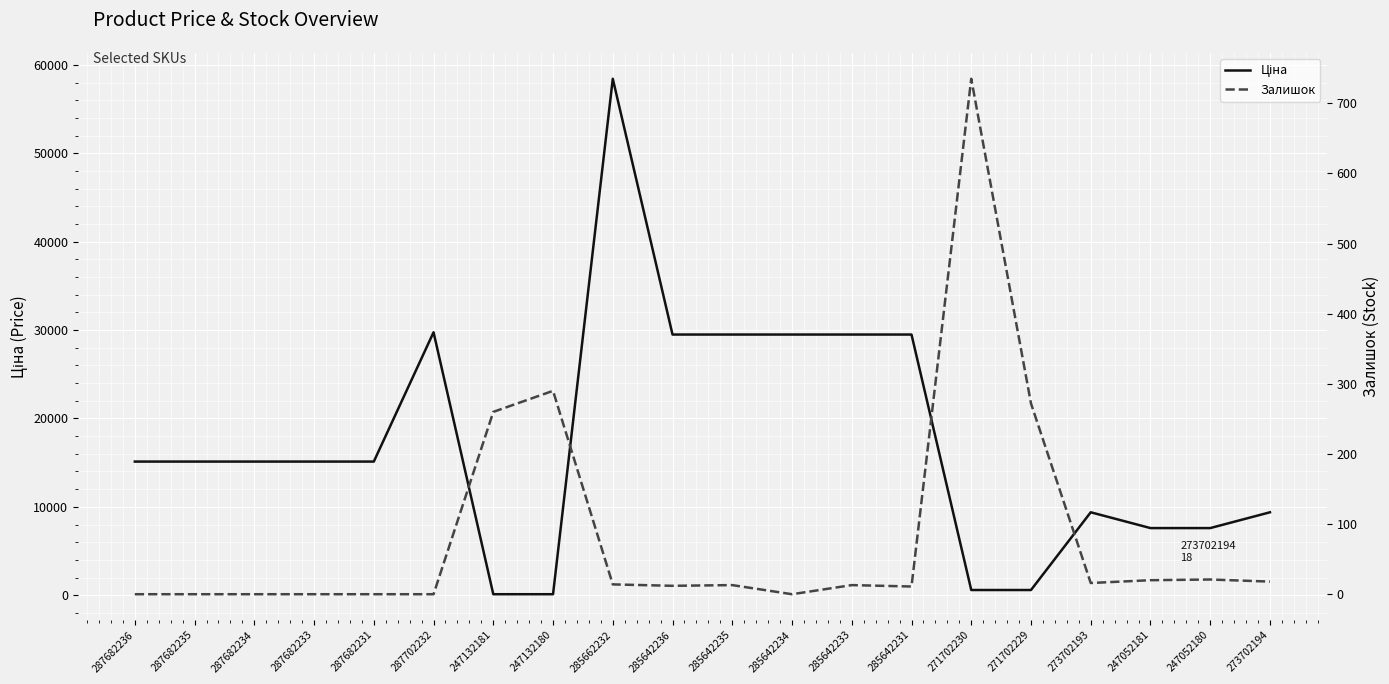

What is the label of the 8th point from the left?

247132180